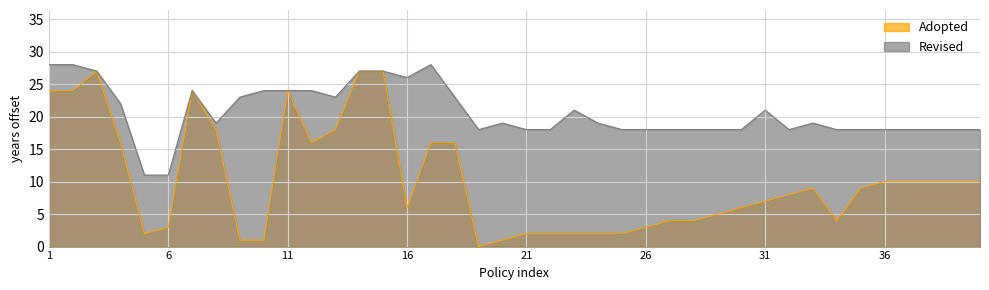

At which label does the data first exceed 9?

1